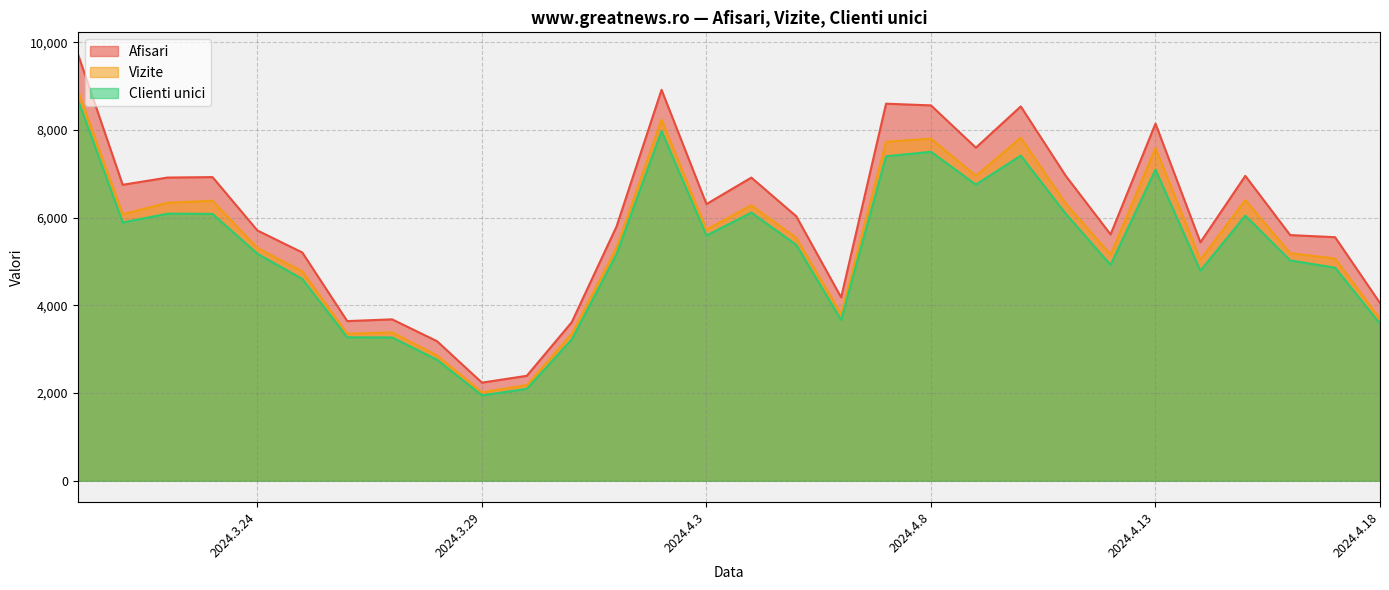

True or false: Afisari has more than 2 interior local peaks.

True